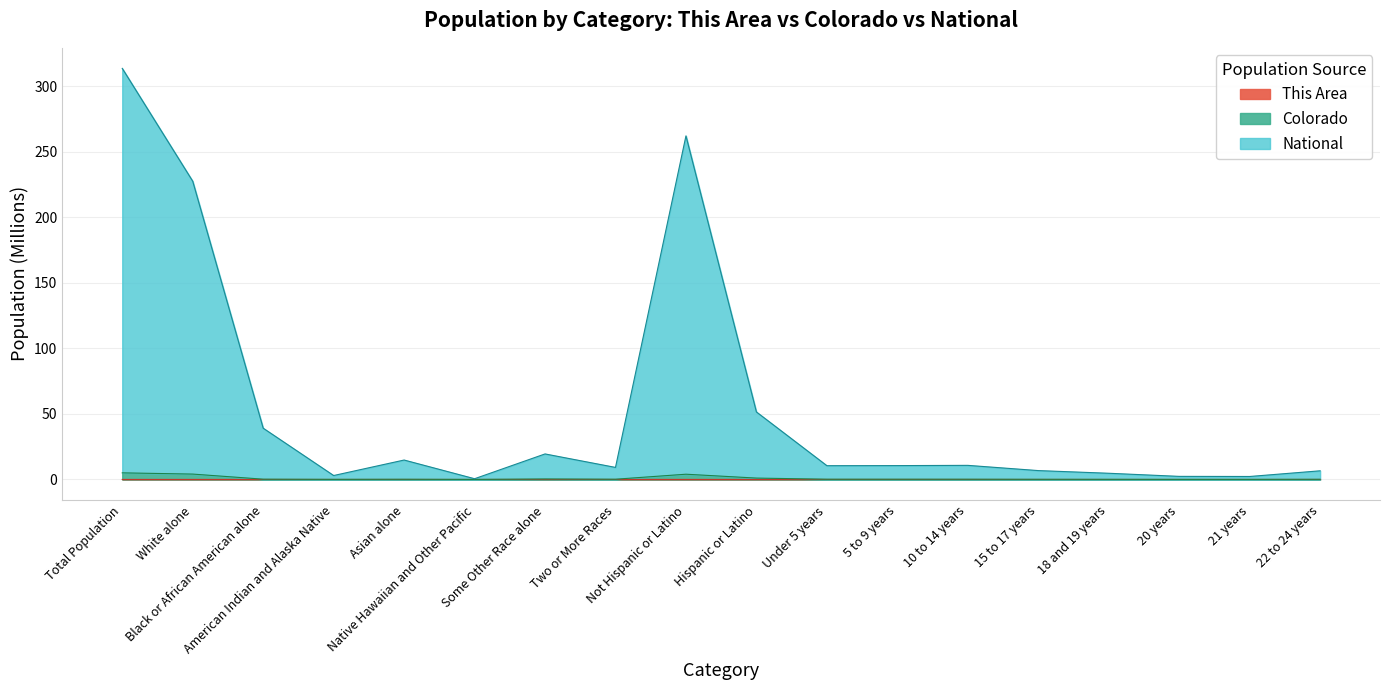

At which category does National reach its first local valley?

American Indian and Alaska Native